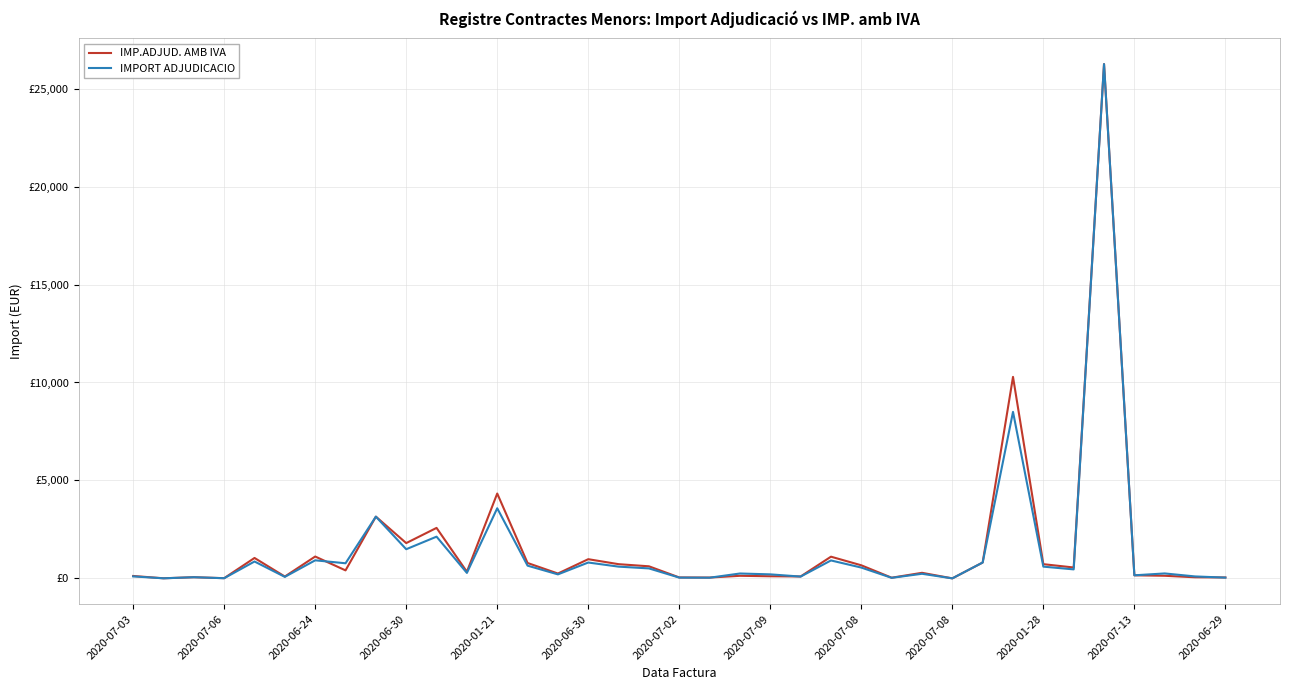

True or false: IMP.ADJUD. AMB IVA has more than 2 interior local peaks.

True